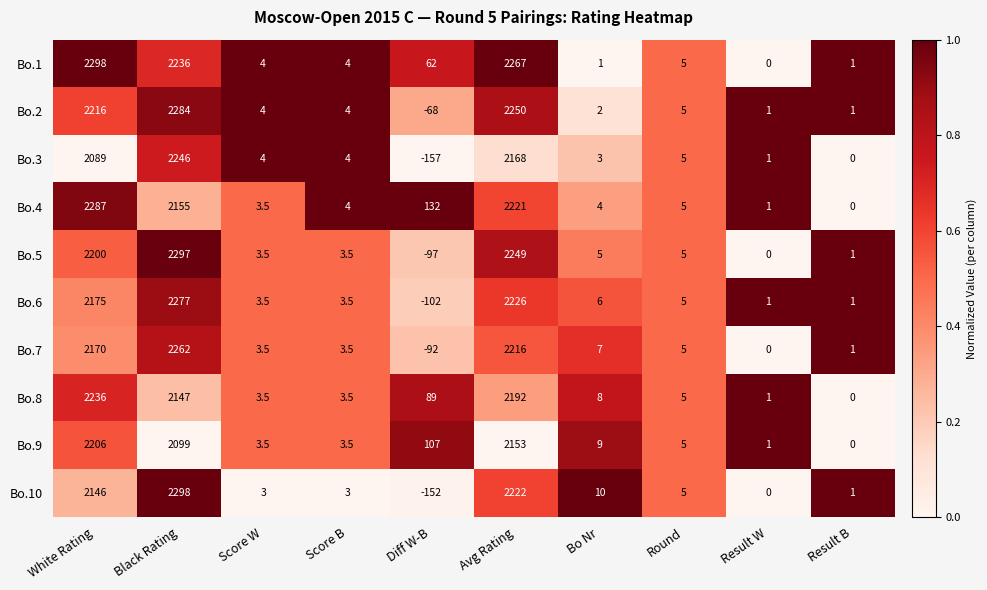

Which label corresponds to the smallest value in the chart?

Diff W-B